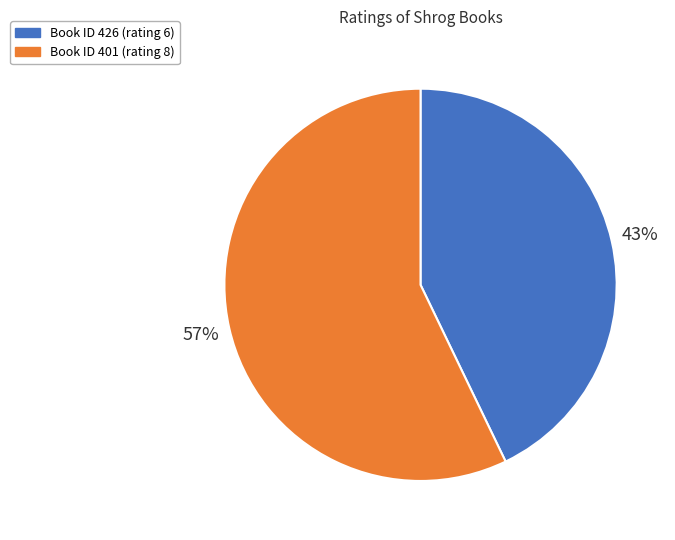

To the nearest percent, what is the average slice percentage?

50%